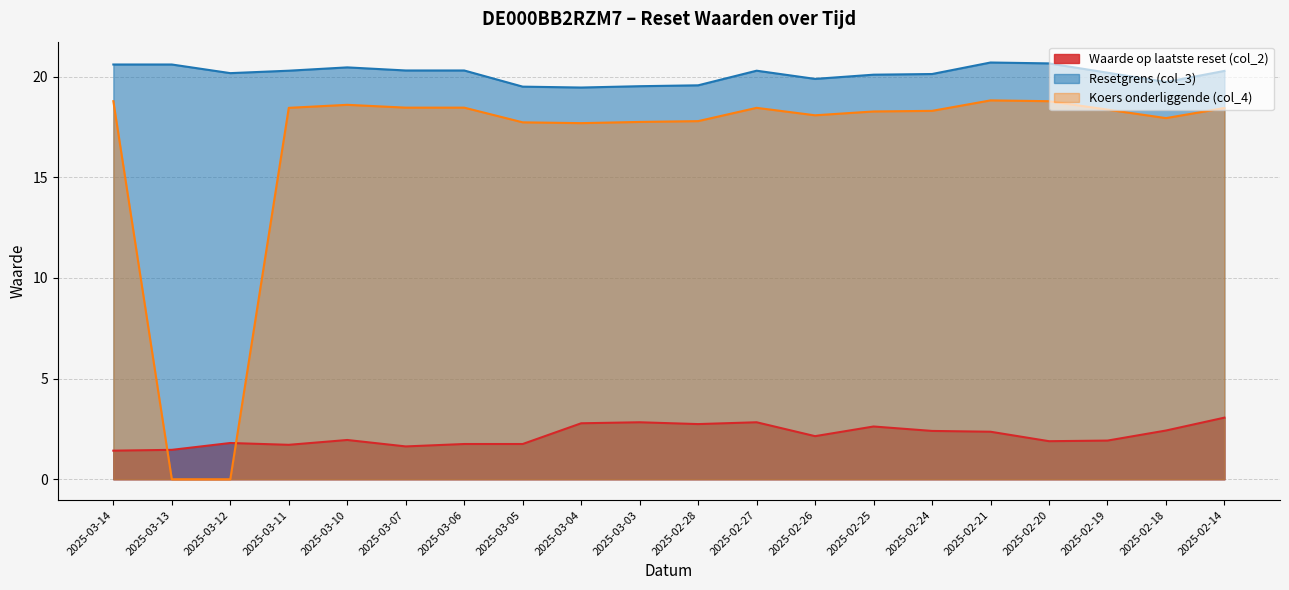

Where is the first local minimum for Resetgrens (col_3)?

2025-03-12